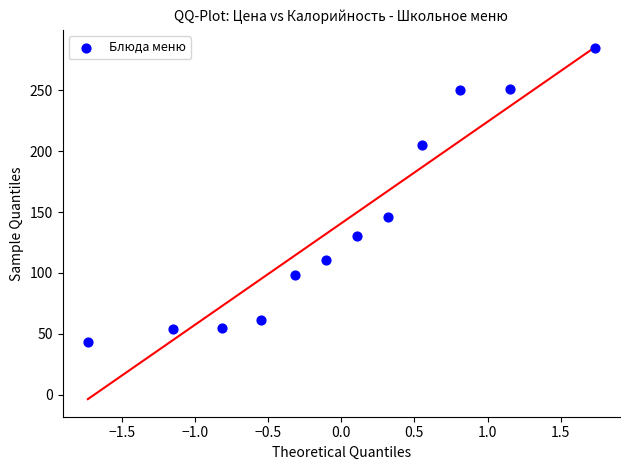

What is the average Y value?

140.8